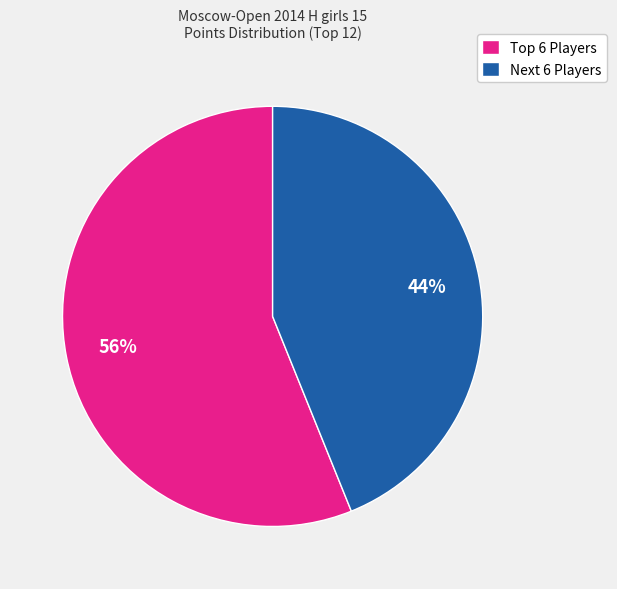

Rank the categories by value from lowest to highest.

Next 6 Players, Top 6 Players